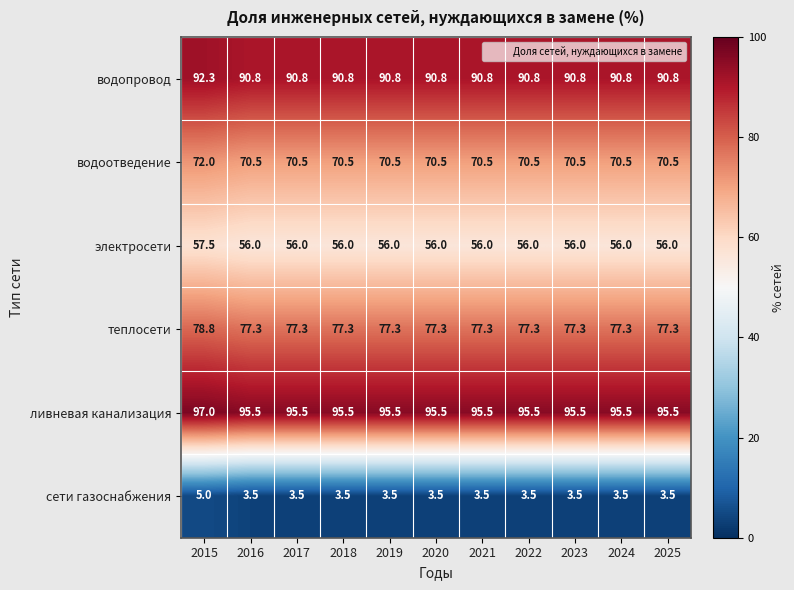

Which label corresponds to the largest value in the chart?

2015